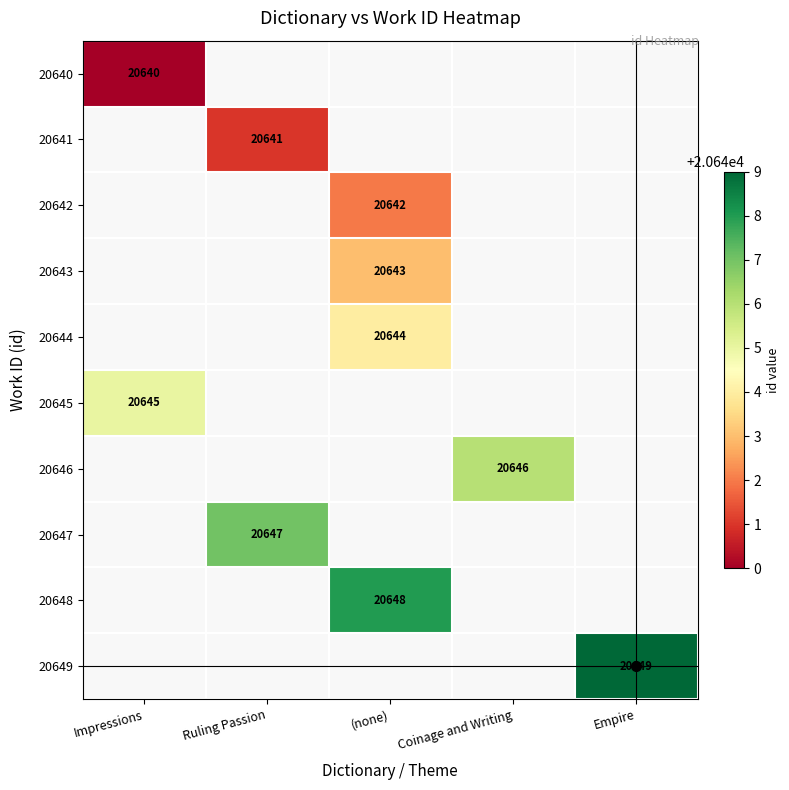

The value of 20641 at Ruling Passion is 8278. True or false?

False